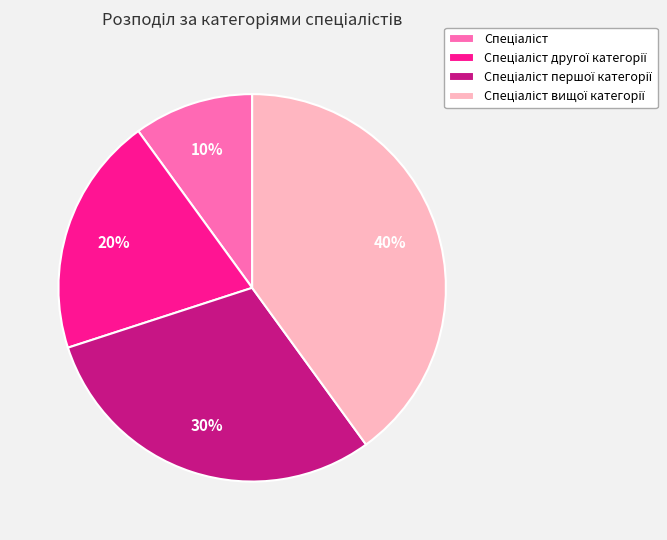

Is there any slice that represents more than half of the pie?

No